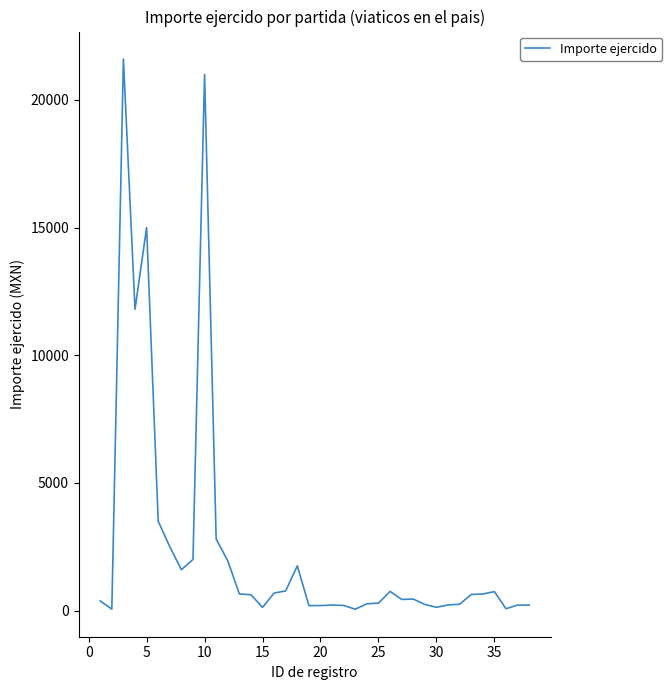

Does the chart display data point markers on the line(s)?

No